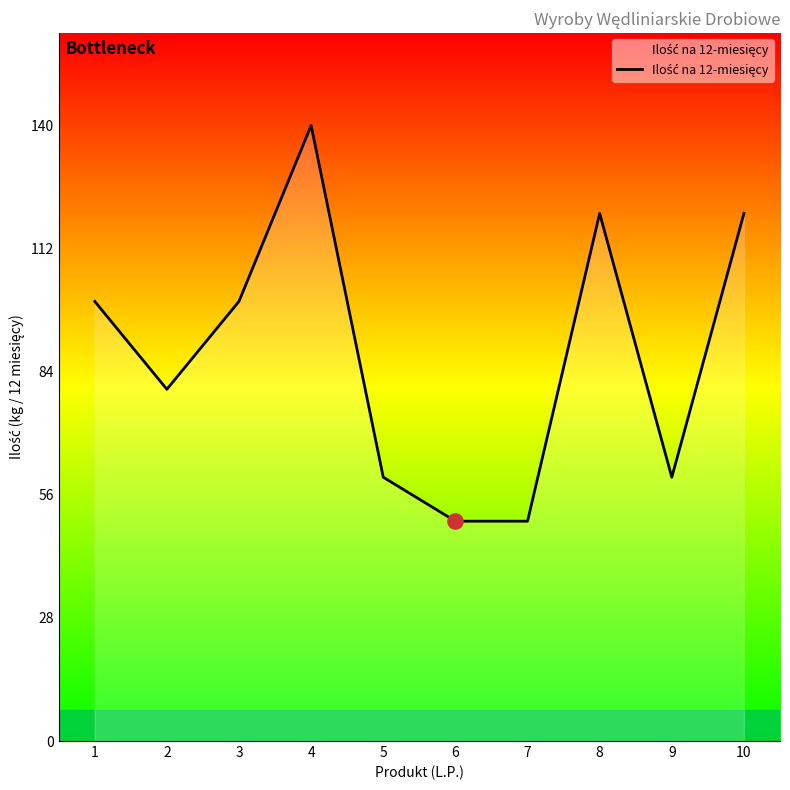

Approximately how many times larger is the value at 6 compared to 2?

0.6